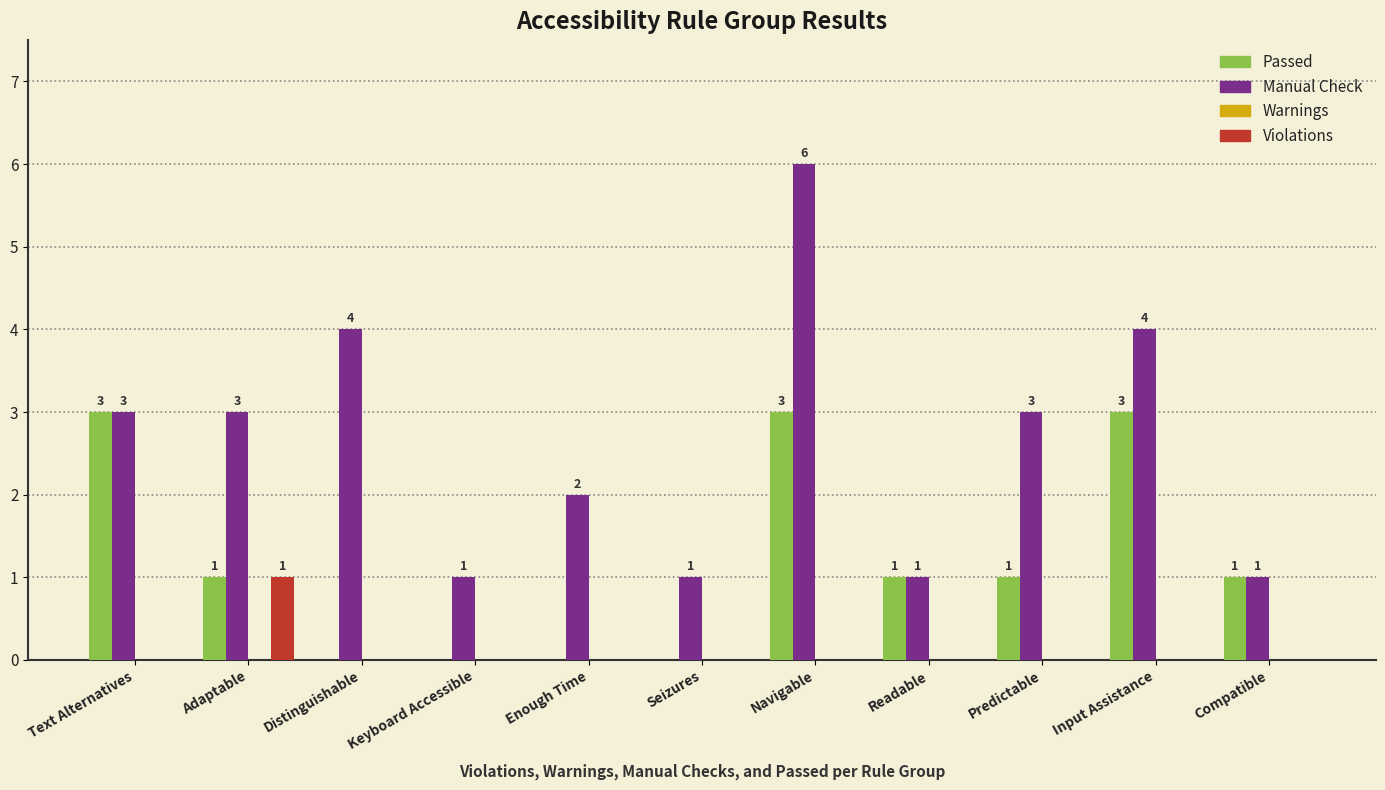

What is the total value across all series at Text Alternatives?

6